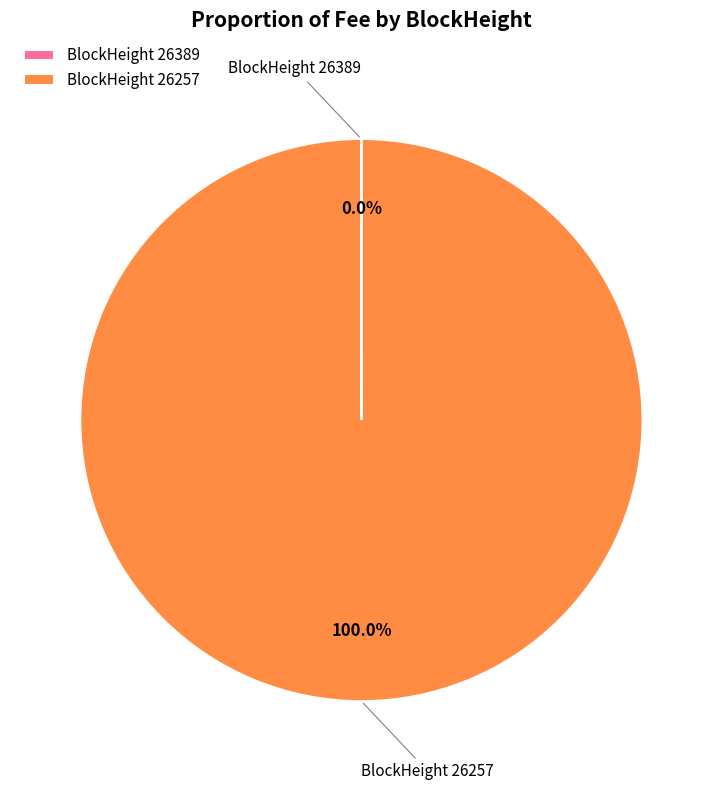

Which category has the biggest portion of the pie?

BlockHeight 26257